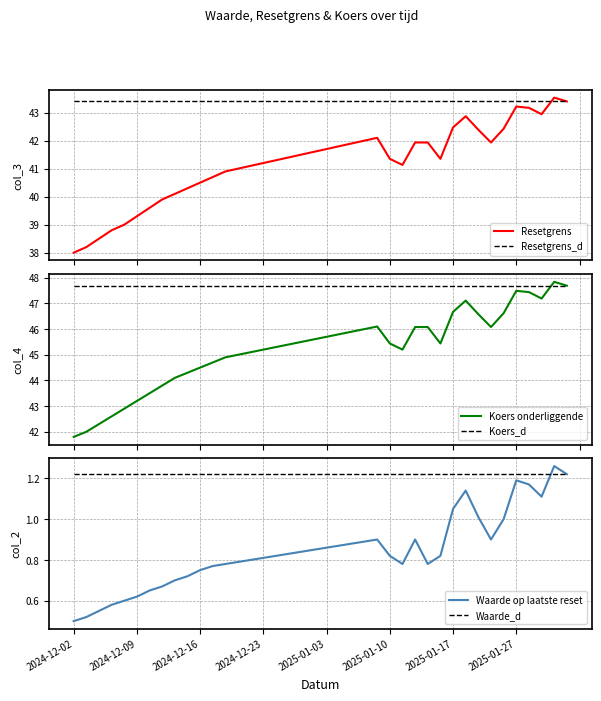

What is the value of the Resetgrens point at the 22nd from the left?

41.8